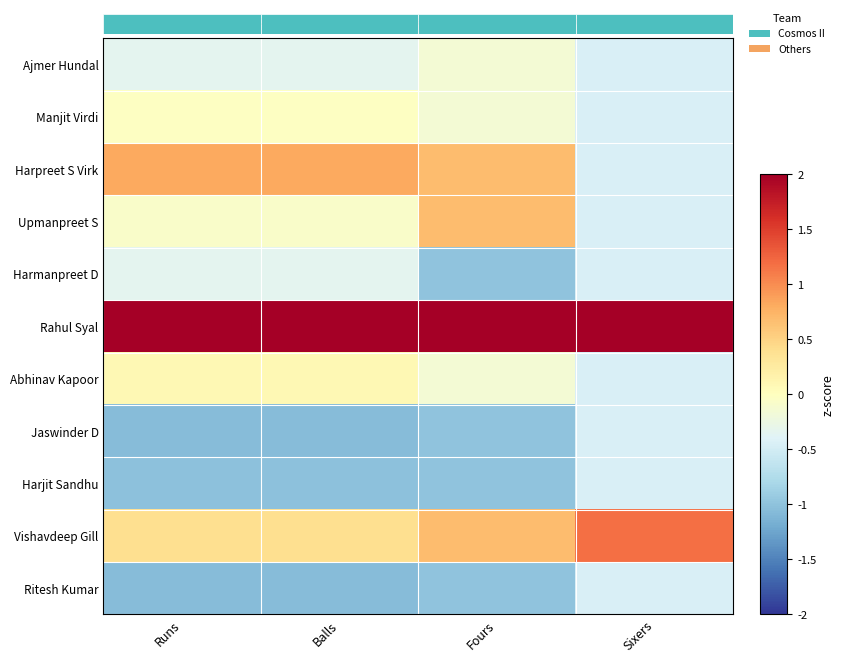

Reading right to left, what are all the values shown in this chart?

Ajmer Hundal: Sixers=-0.4	Fours=-0.2	Balls=-0.3	Runs=-0.3
Manjit Virdi: Sixers=-0.4	Fours=-0.2	Balls=-0.0	Runs=-0.0
Harpreet S Virk: Sixers=-0.4	Fours=0.7	Balls=0.8	Runs=0.8
Upmanpreet S: Sixers=-0.4	Fours=0.7	Balls=-0.1	Runs=-0.1
Harmanpreet D: Sixers=-0.4	Fours=-1.0	Balls=-0.3	Runs=-0.3
Rahul Syal: Sixers=2.8	Fours=2.4	Balls=2.6	Runs=2.6
Abhinav Kapoor: Sixers=-0.4	Fours=-0.2	Balls=0.1	Runs=0.1
Jaswinder D: Sixers=-0.4	Fours=-1.0	Balls=-1.1	Runs=-1.1
Harjit Sandhu: Sixers=-0.4	Fours=-1.0	Balls=-1.0	Runs=-1.0
Vishavdeep Gill: Sixers=1.2	Fours=0.7	Balls=0.4	Runs=0.4
Ritesh Kumar: Sixers=-0.4	Fours=-1.0	Balls=-1.1	Runs=-1.1